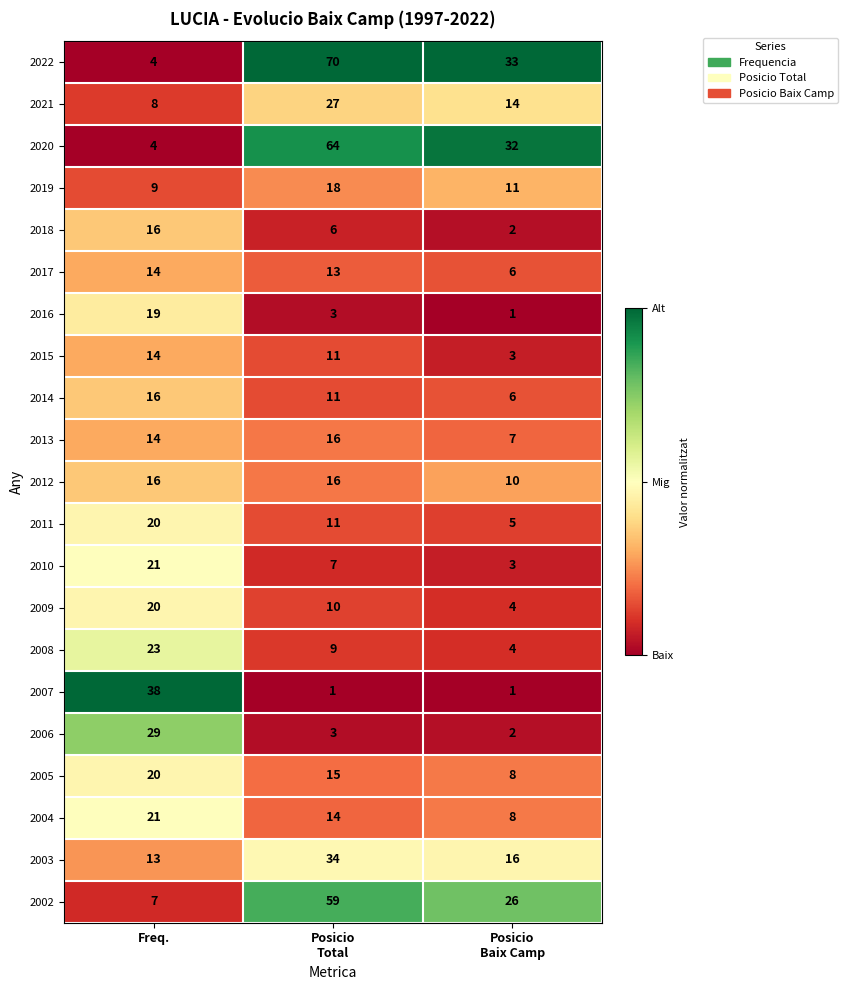

Which series has the largest range (max minus min)?

2022